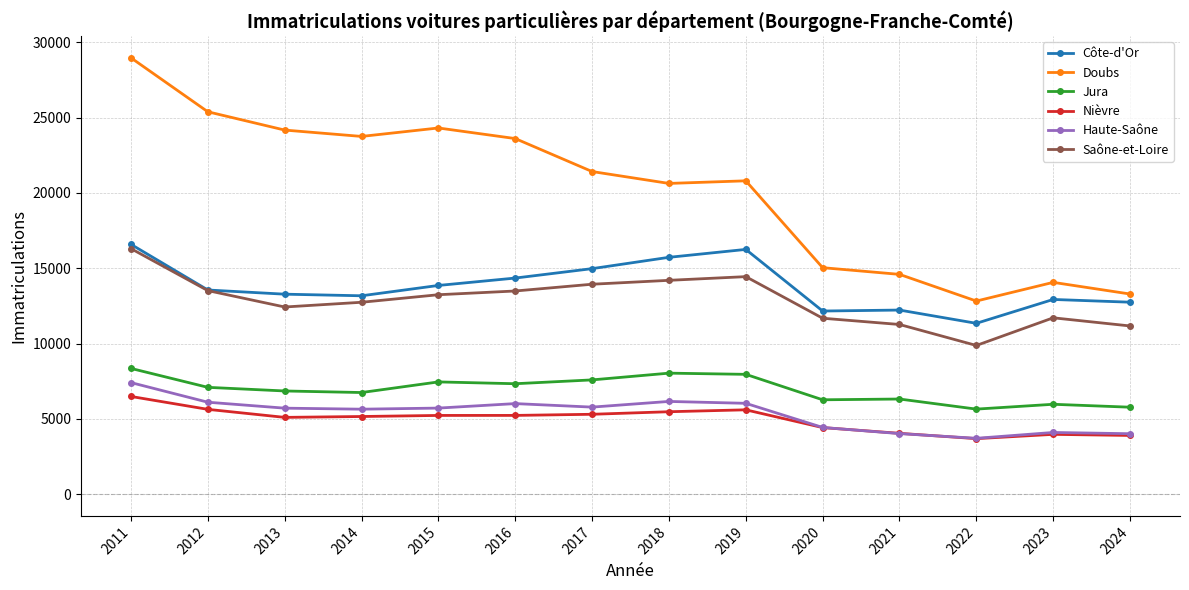

Which category has the highest value across all series?

2011